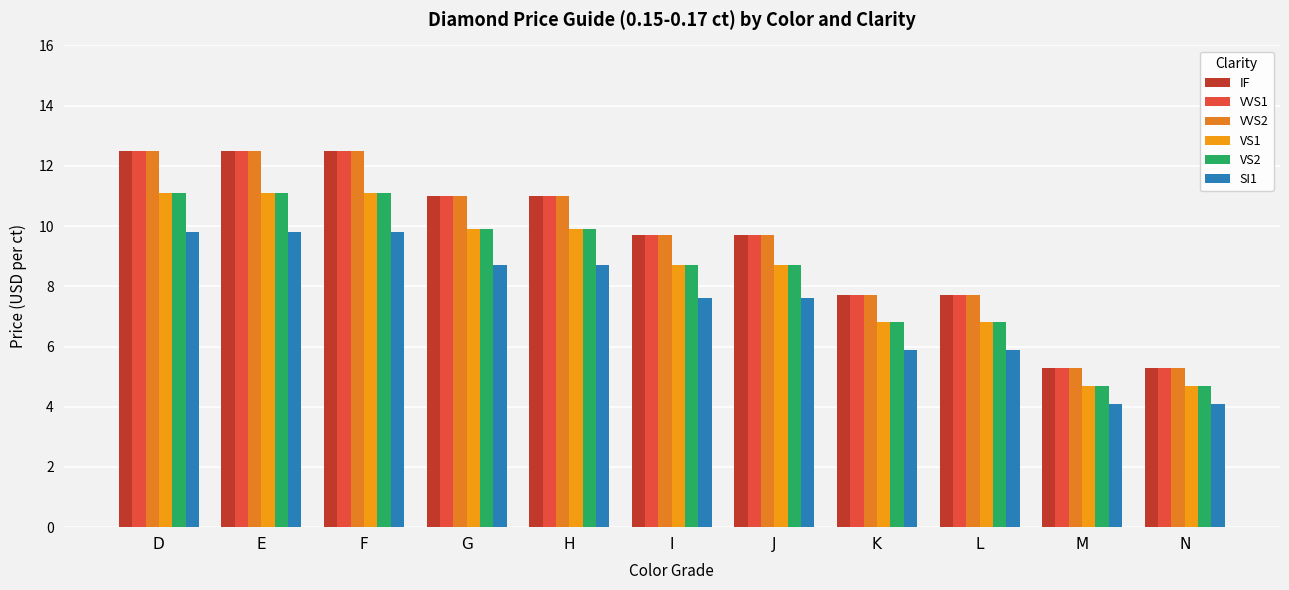

What is the lowest value of the VS1 series?

4.7